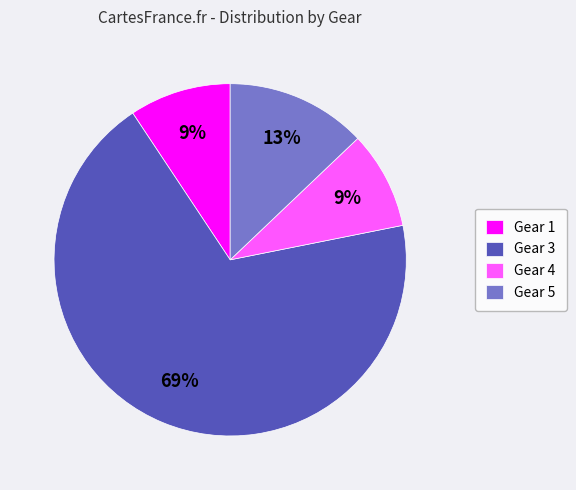

Do Gear 5 and Gear 1 together represent more than half of the pie?

No